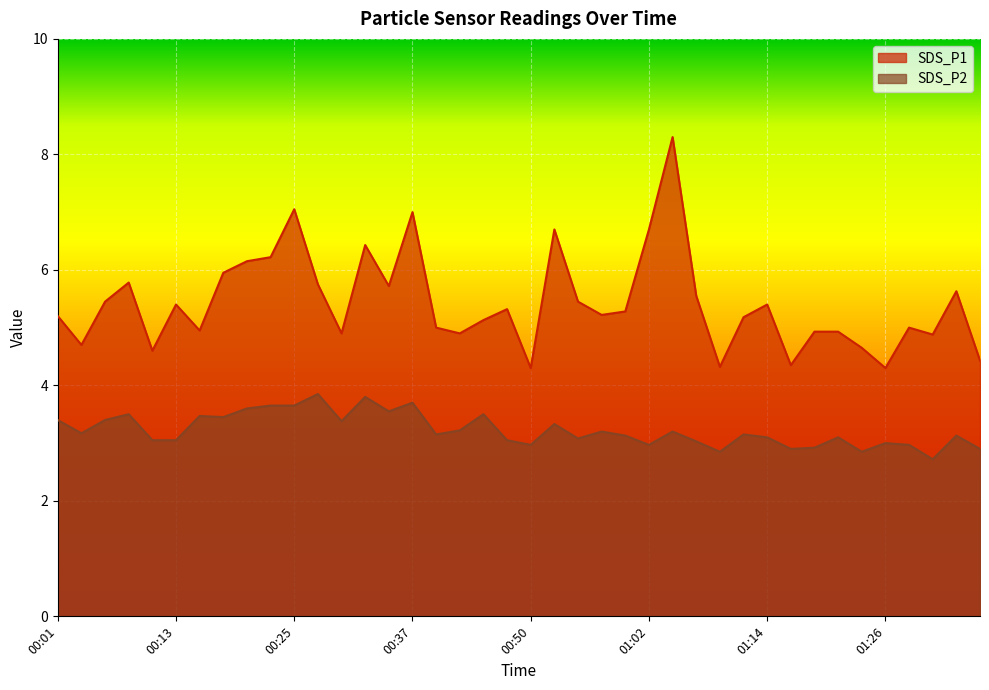

Reading left to right, extract all data points from this chart.

SDS_P1: 5.2	4.7	5.5	5.8	4.6	5.4	5.0	6.0	6.2	6.2	7.0	5.8	4.9	6.4	5.7	7.0	5.0	4.9	5.1	5.3	4.3	6.7	5.5	5.2	5.3	6.7	8.3	5.5	4.3	5.2	5.4	4.3	4.9	4.9	4.7	4.3	5.0	4.9	5.6	4.4
SDS_P2: 3.4	3.2	3.4	3.5	3.0	3.0	3.5	3.5	3.6	3.6	3.6	3.9	3.4	3.8	3.5	3.7	3.1	3.2	3.5	3.0	3.0	3.3	3.1	3.2	3.1	3.0	3.2	3.0	2.9	3.1	3.1	2.9	2.9	3.1	2.9	3.0	3.0	2.7	3.1	2.9